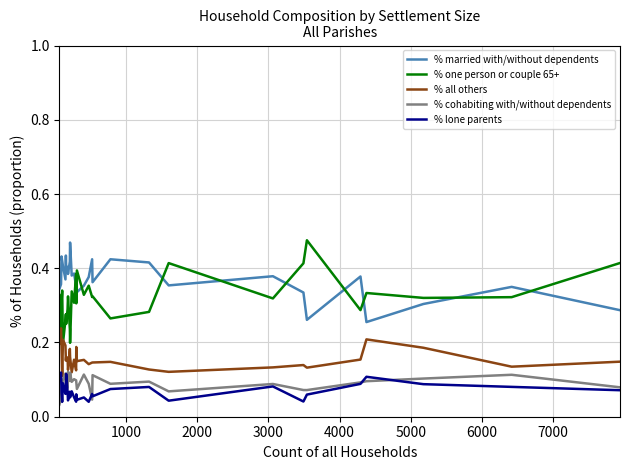

After their last crossing, which series has the higher values: % one person or couple 65+ or % married with/without dependents?

% one person or couple 65+